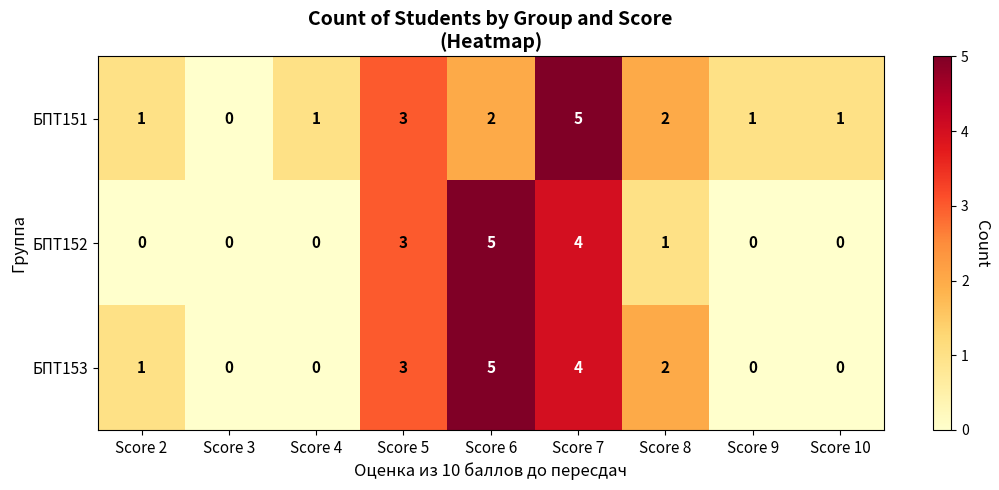

The БПТ152 series shows -2 at Score 2. True or false?

False